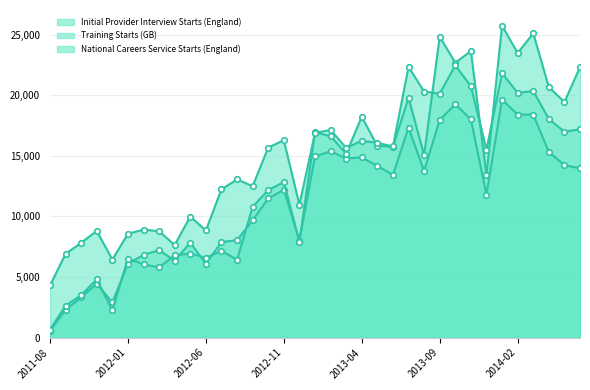

What is the label of the 25th point from the left?

2013-08